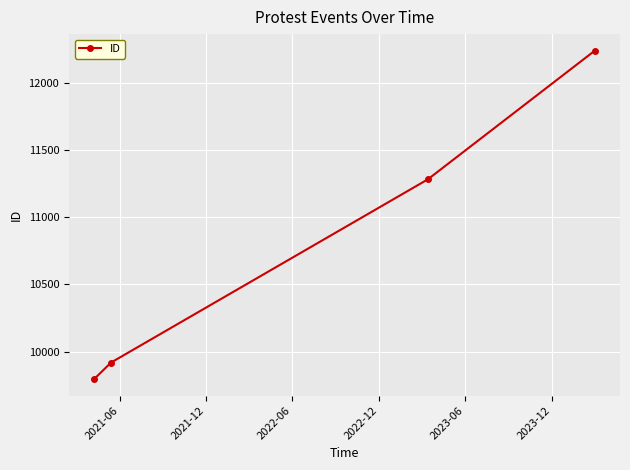

What is the difference between the second highest and minimum values?

1489